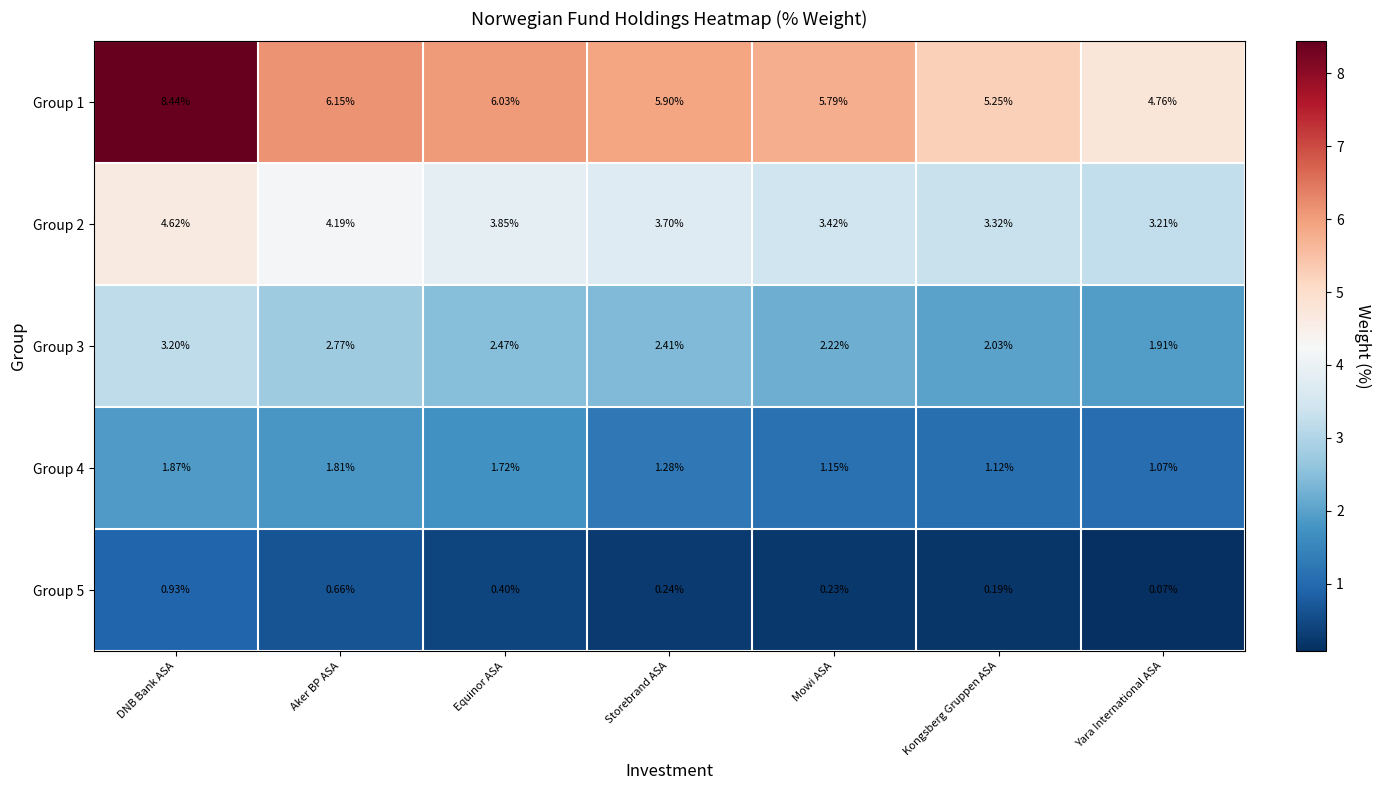

Which category has the highest value in the Group 1 series?

DNB Bank ASA